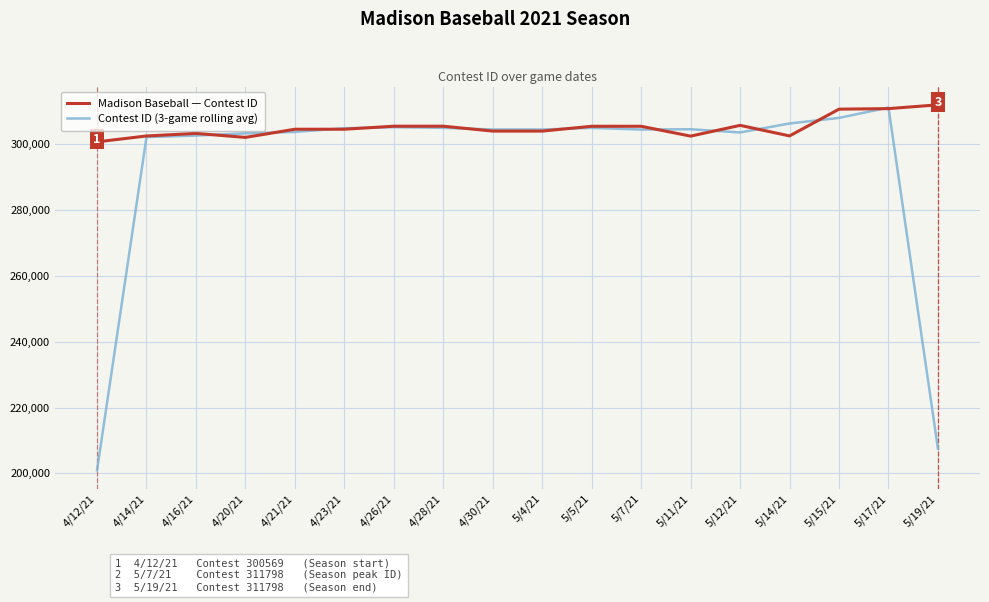

True or false: Contest ID (3-game rolling avg) has more than 2 interior local peaks.

True